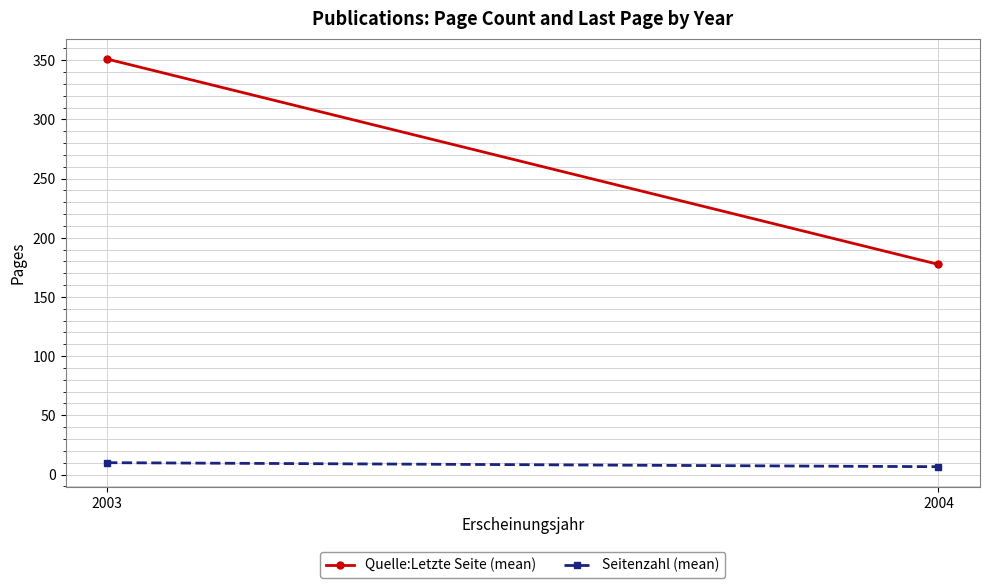

List the series in order of their overall mean, highest first.

Quelle:Letzte Seite (mean), Seitenzahl (mean)